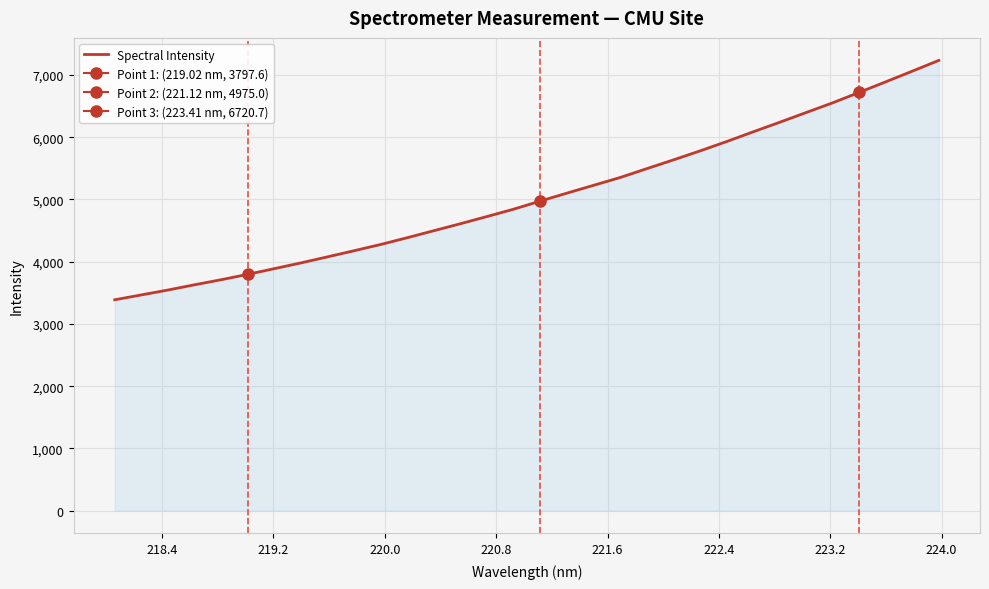

What is the minimum value shown in the chart?

3388.8